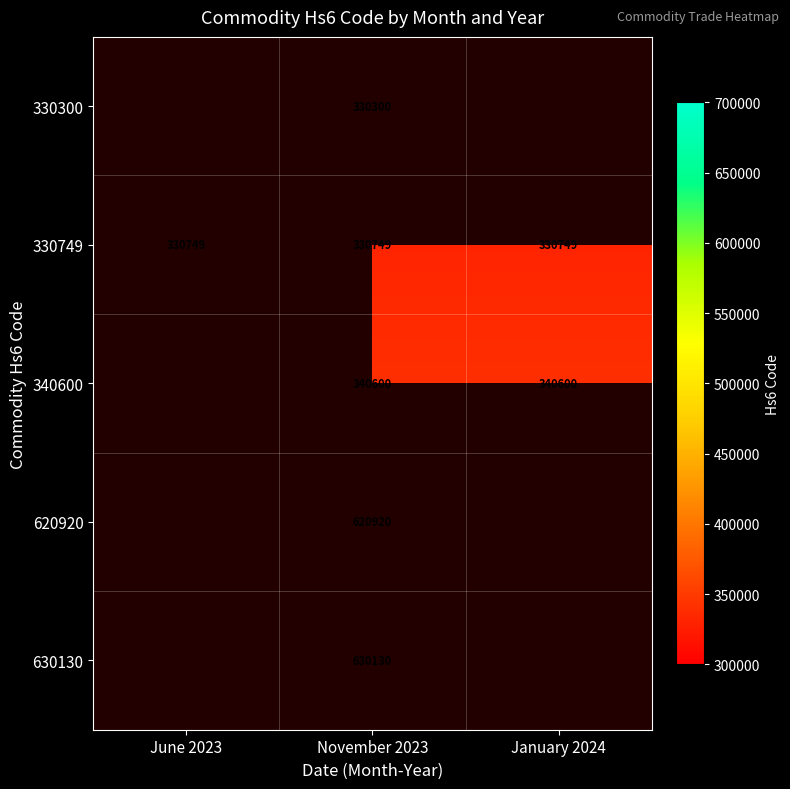

What is the sum of the 330749 values at June 2023 and November 2023?

661498